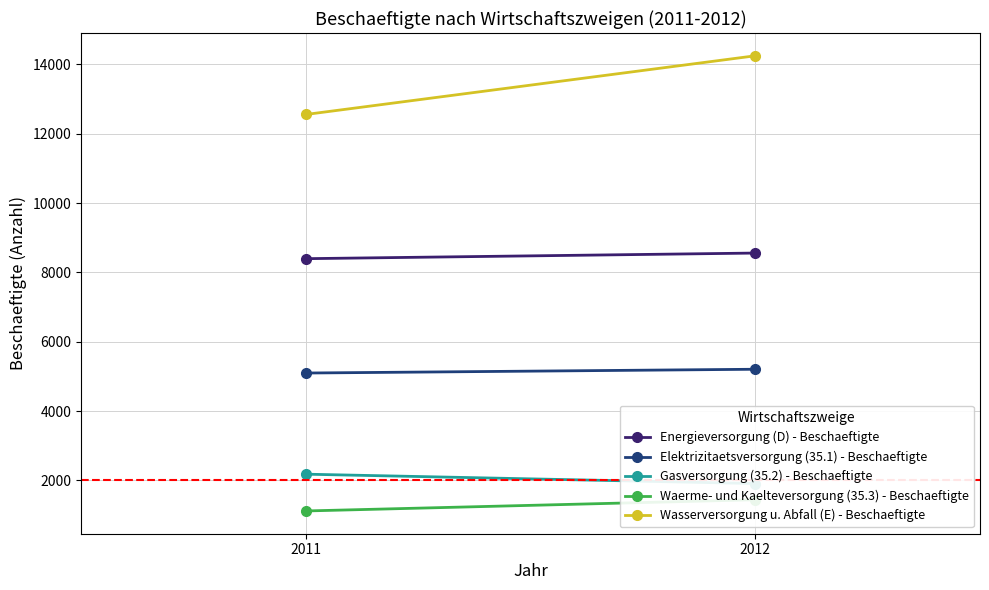

Which series has the largest total across all categories?

Wasserversorgung u. Abfall (E) - Beschaeftigte